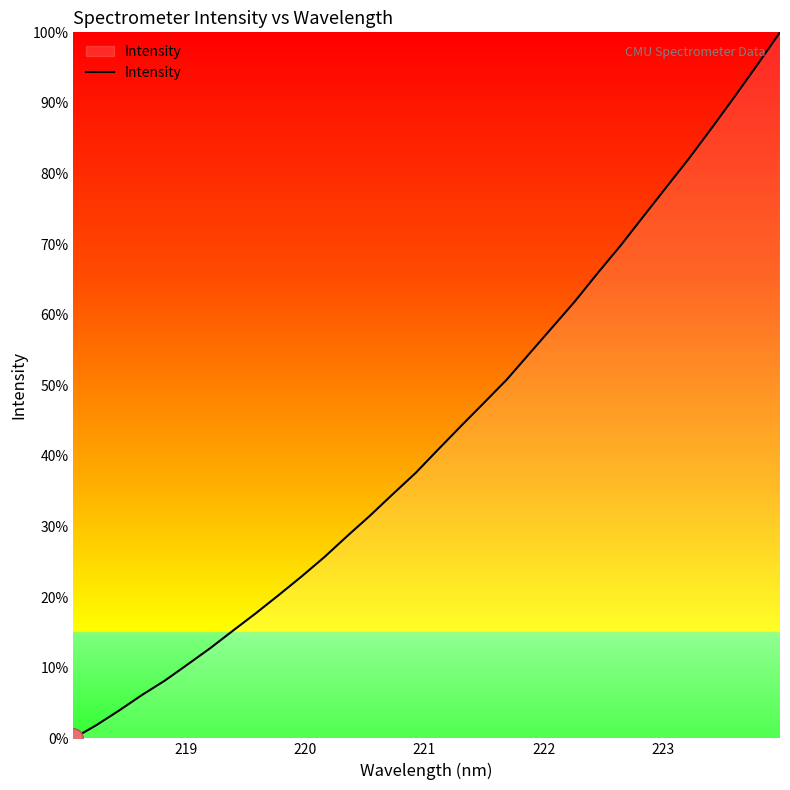

What is the difference between the maximum and minimum values?

100.0